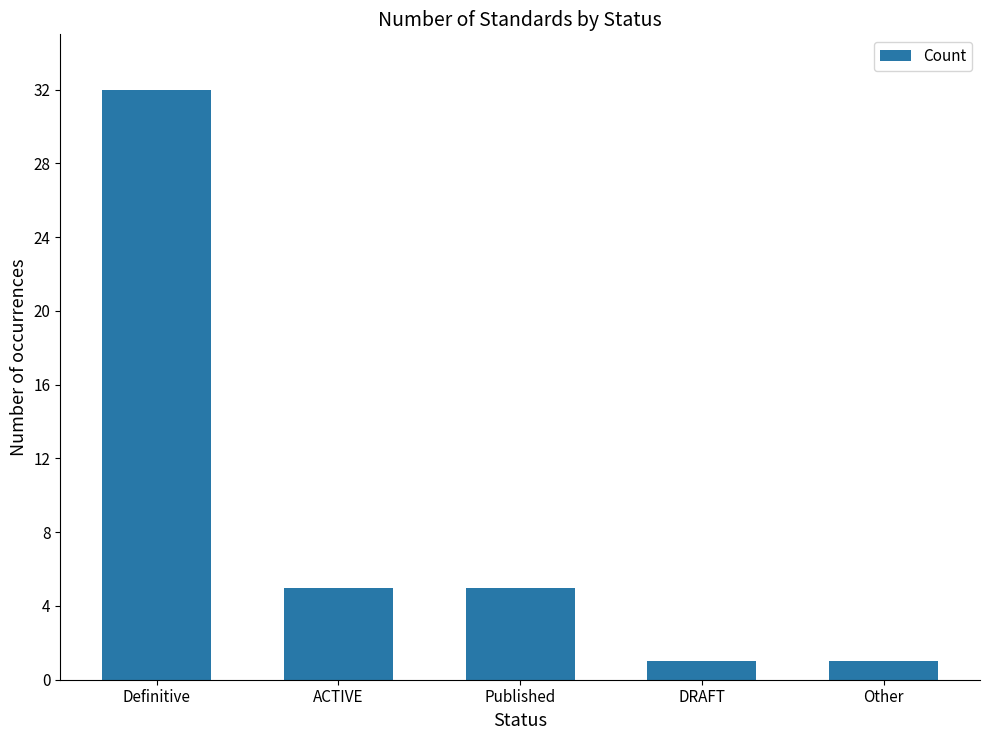

What is the ratio of the value at DRAFT to the value at Other?

1.0